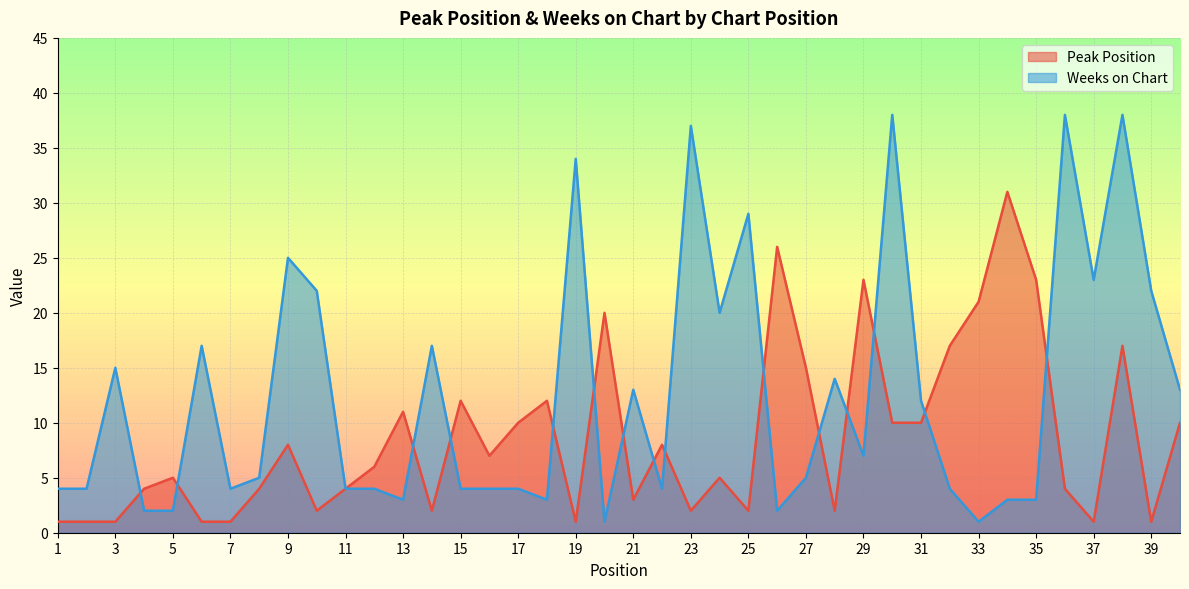

List the labels in order of Weeks on Chart value, largest first.

30, 36, 38, 23, 19, 25, 9, 37, 10, 39, 24, 6, 14, 3, 28, 21, 40, 31, 29, 8, 27, 1, 2, 7, 11, 12, 15, 16, 17, 22, 32, 13, 18, 34, 35, 4, 5, 26, 20, 33